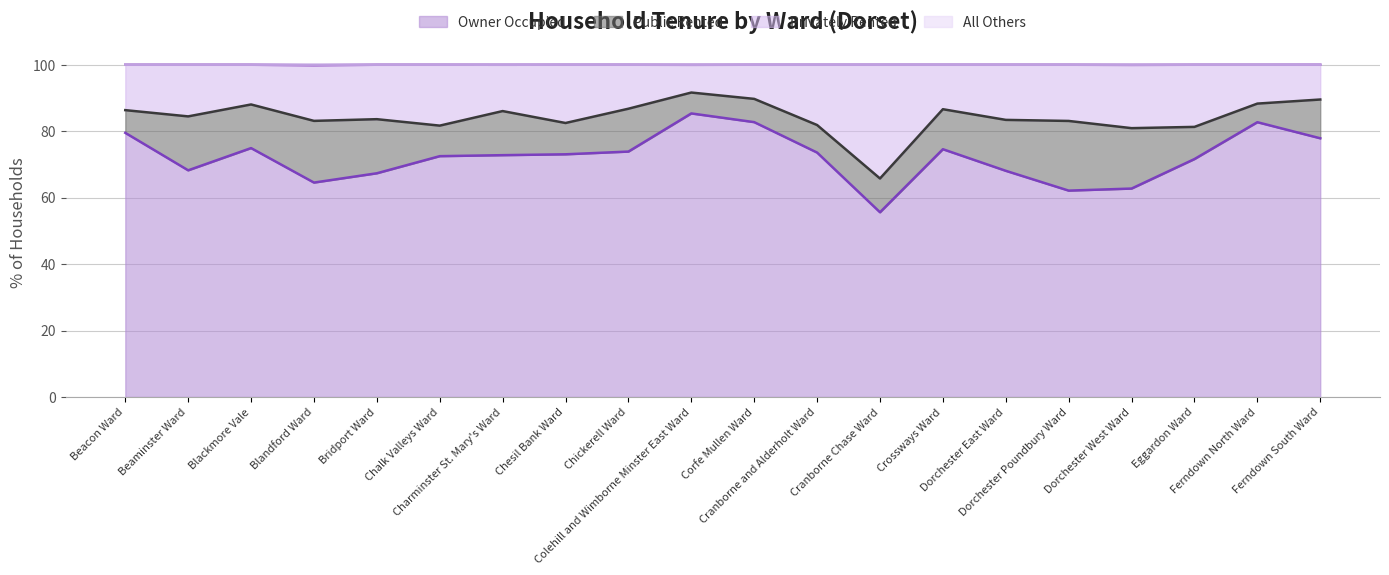

What is the label of the 4th point from the right?

Dorchester West Ward